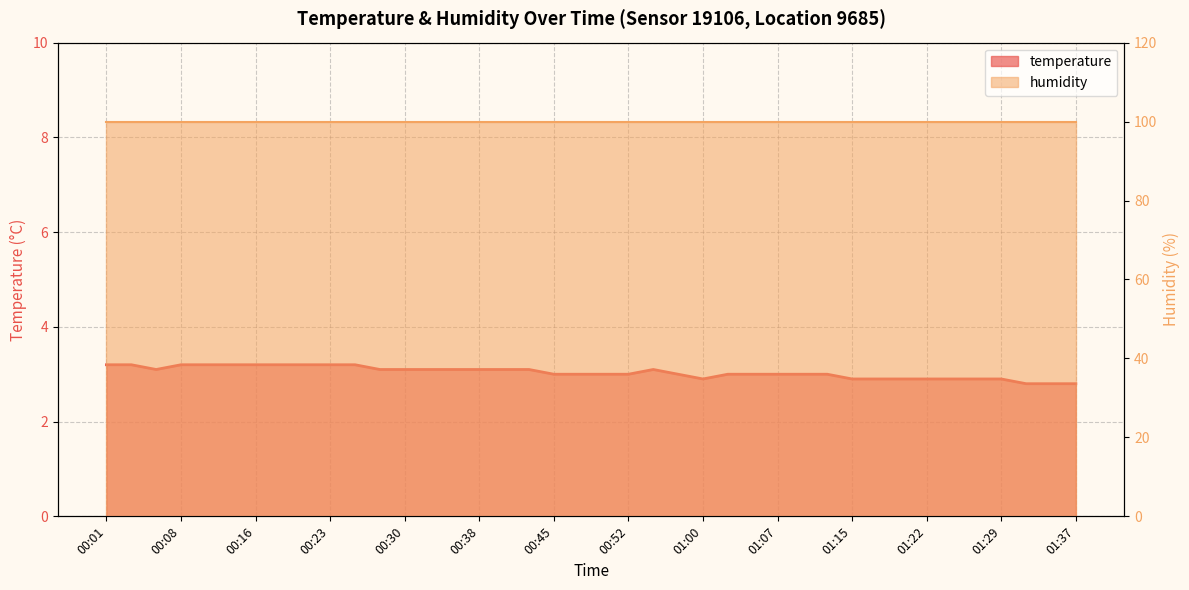

At which category does the chart reach its minimum across all series?

01:32